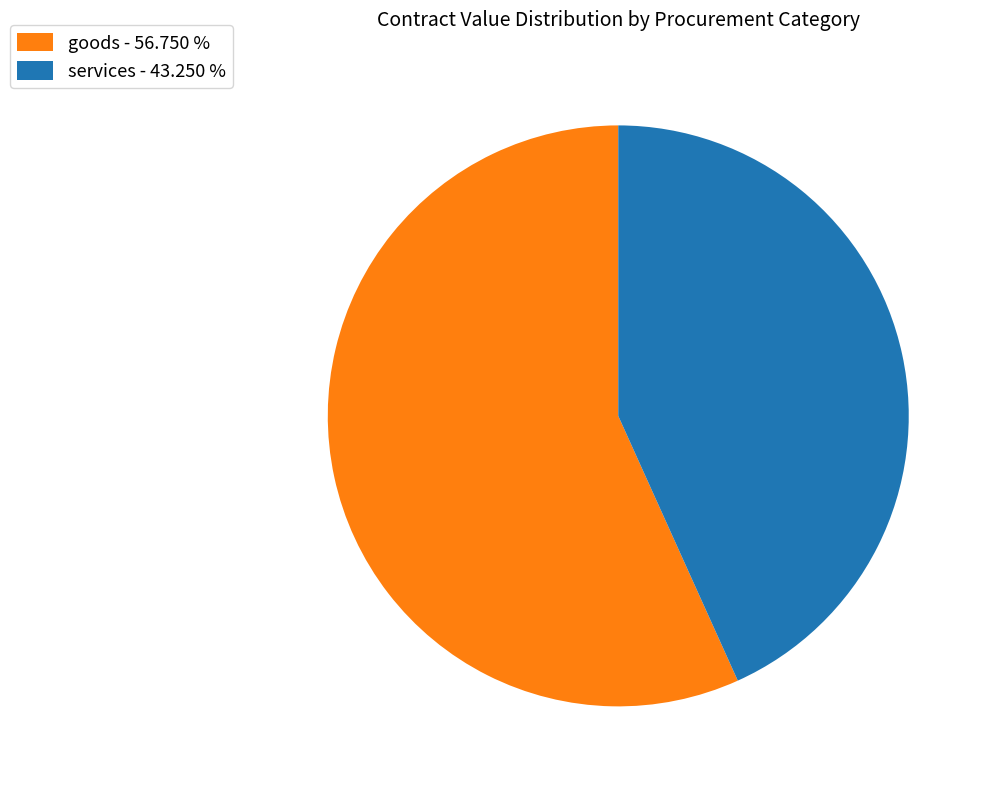

Which slice represents more than half of the pie?

goods - 56.750 %